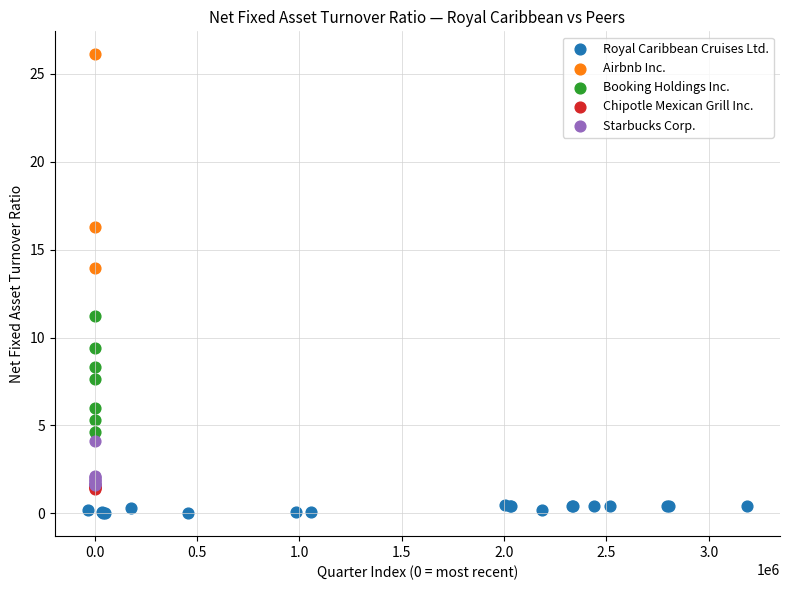

Which series has the widest spread of Y values?

Airbnb Inc.